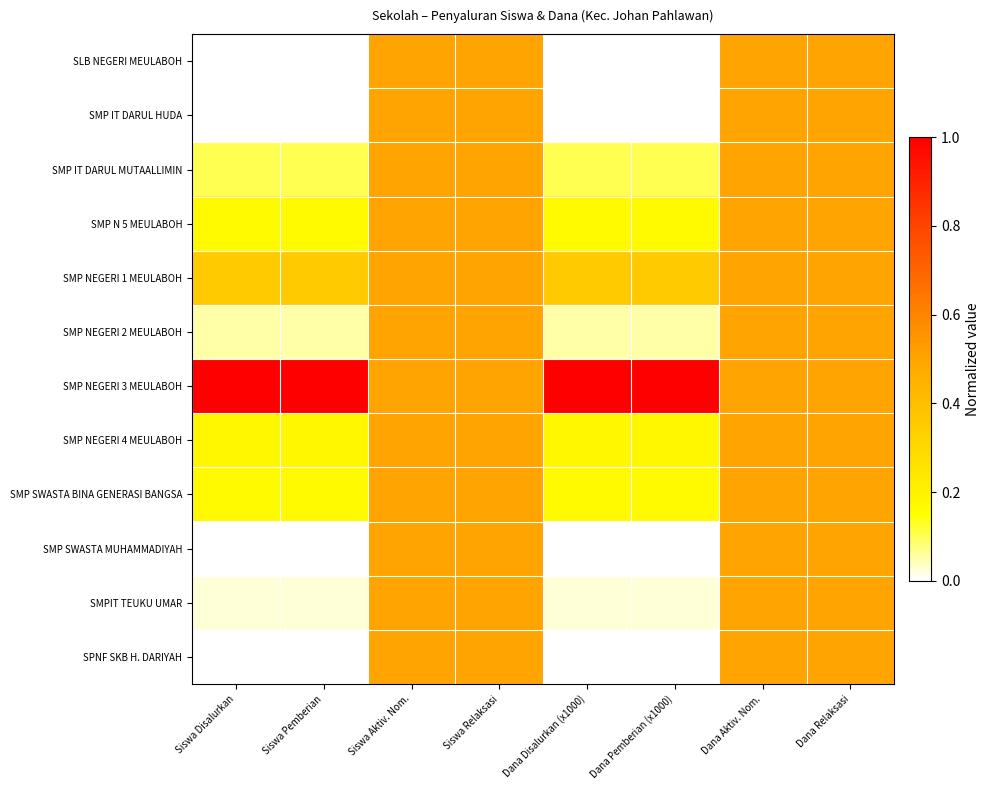

How many categories are shown in the chart?

8